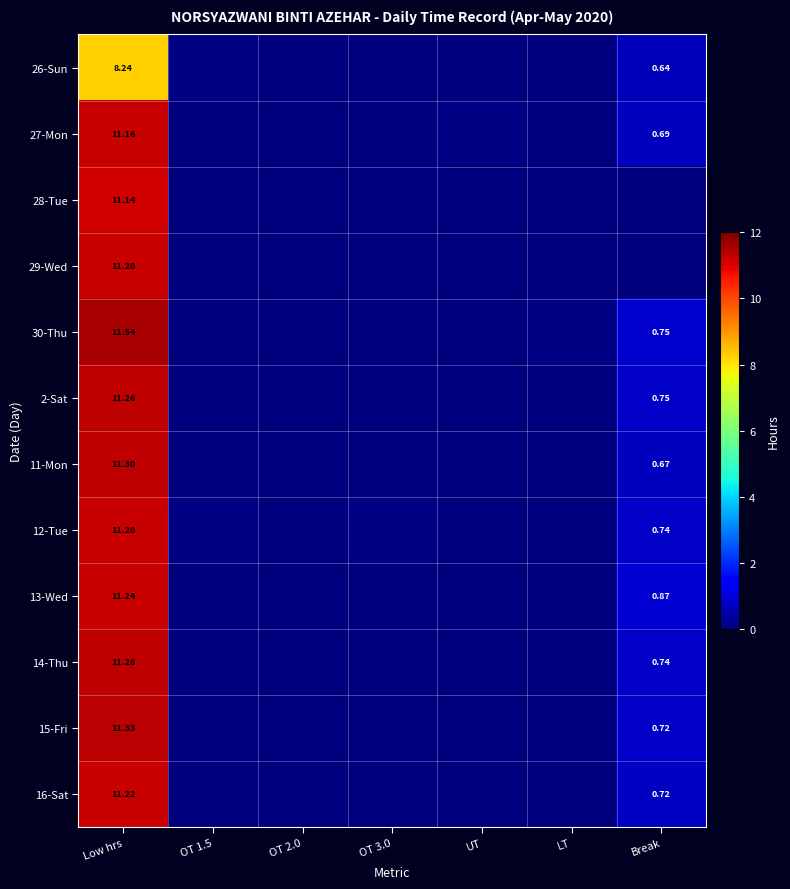

At which category is the sum across all series the highest?

Low hrs